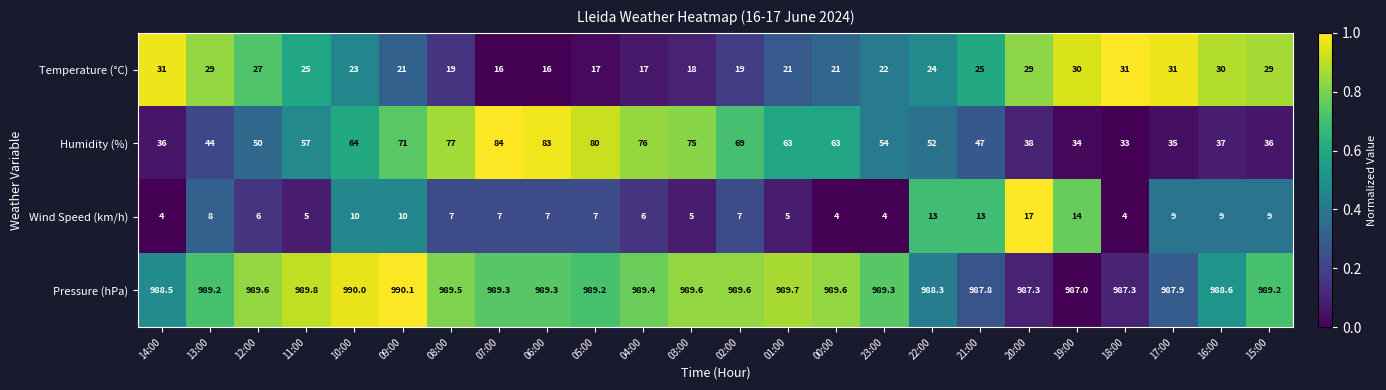

Which series changed the most between 09:00 and 03:00?

Wind Speed (km/h)